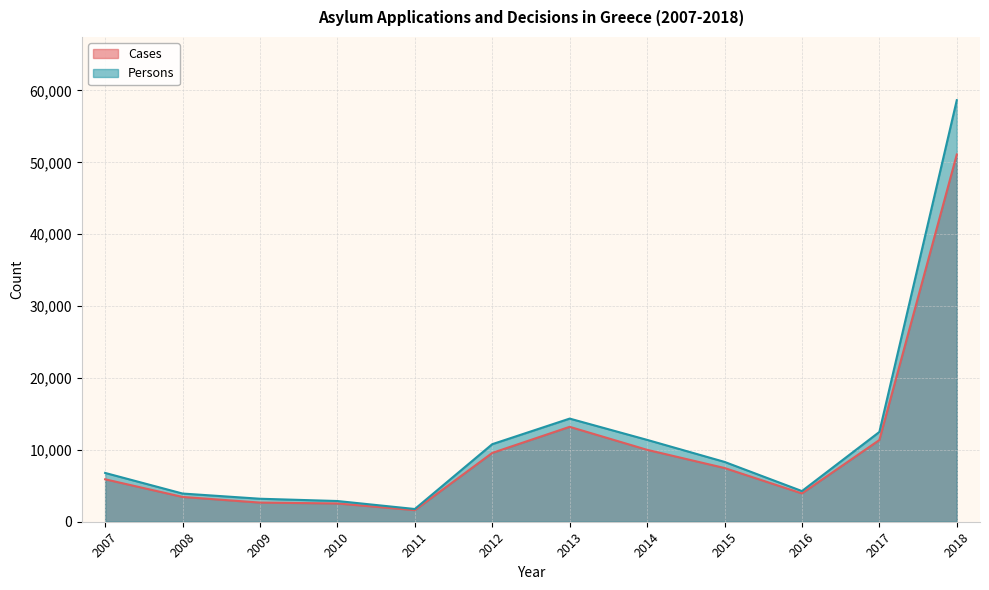

Which series has the widest spread of values?

Persons